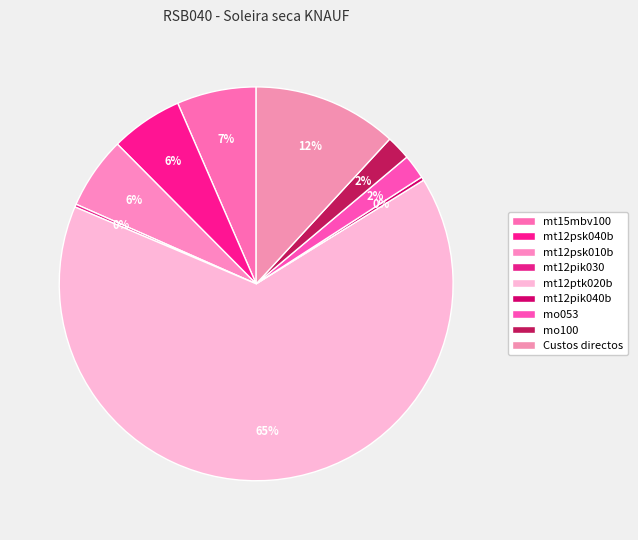

To the nearest percent, what is the difference between the largest and smallest slice percentages?

65%